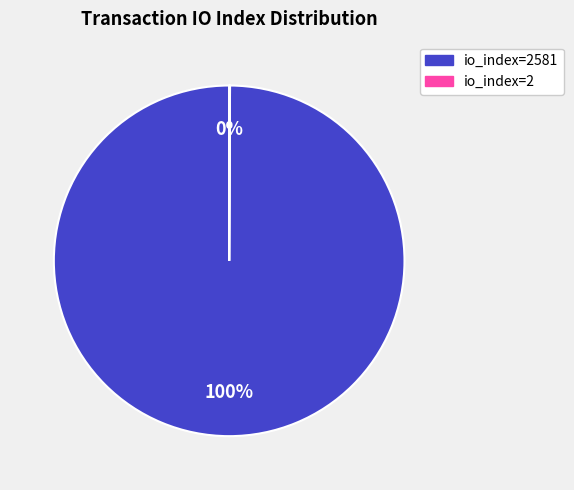

To the nearest percent, what is the average slice percentage?

50%